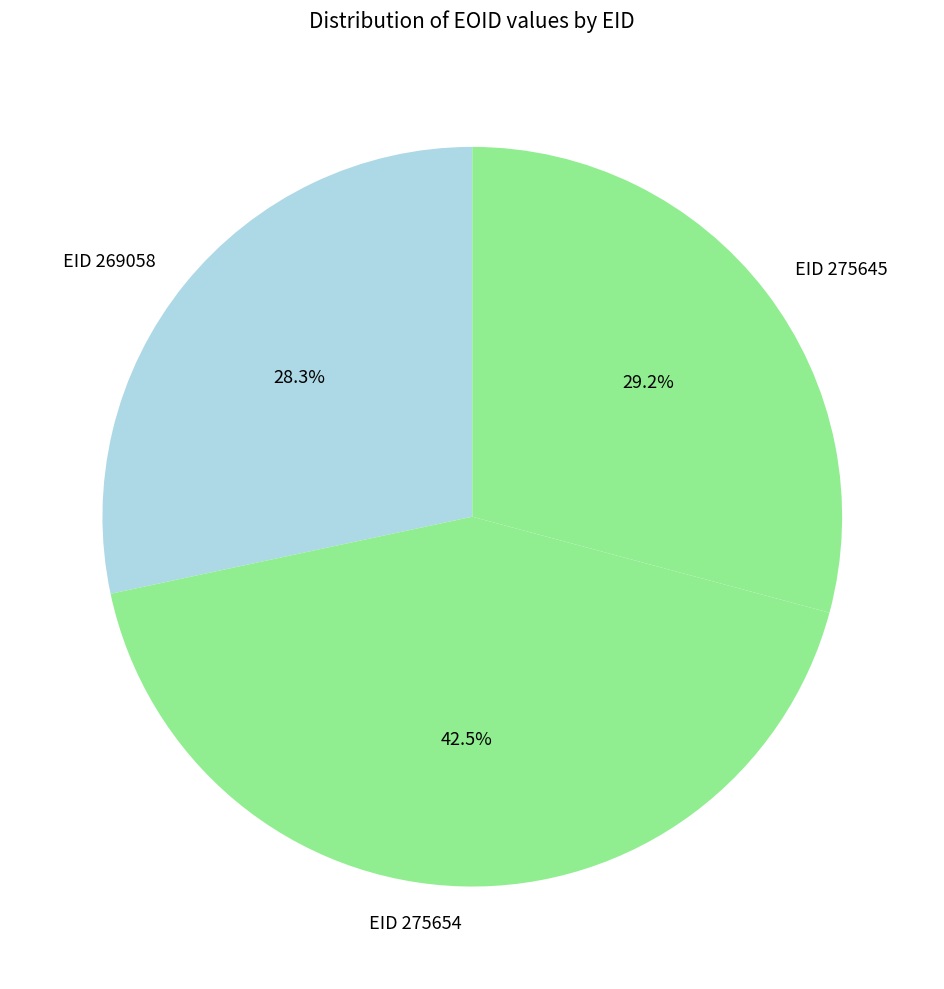

What is the smallest slice in the pie chart?

EID 269058